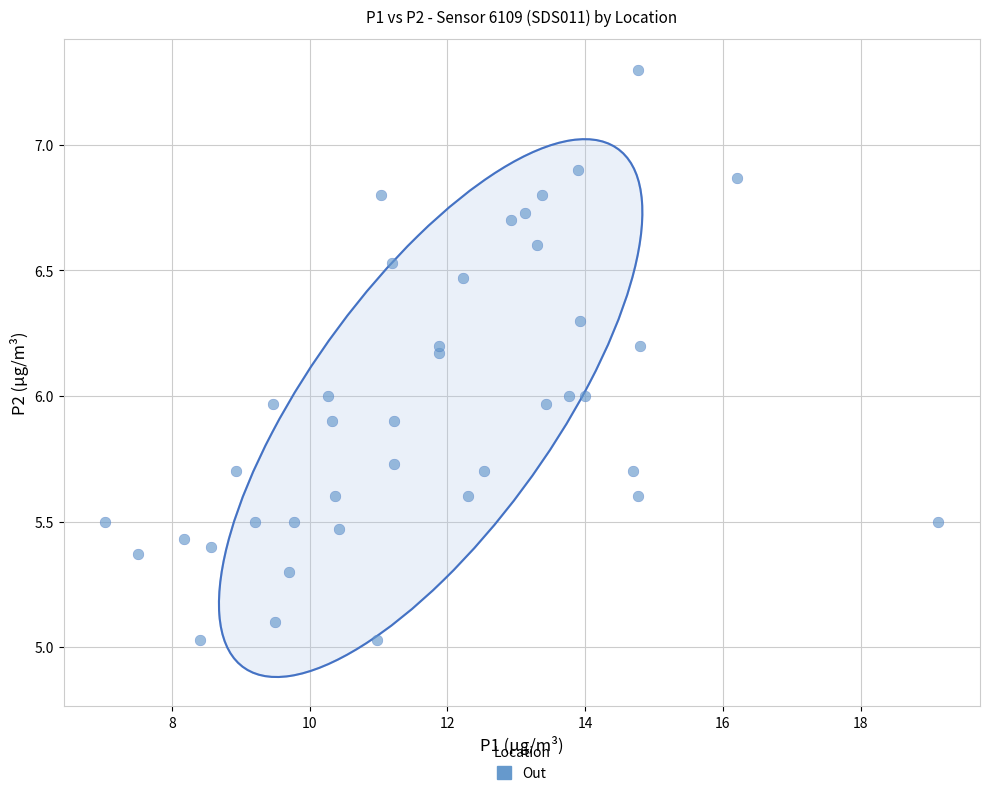

What is the range of Y values (max minus min)?

2.3